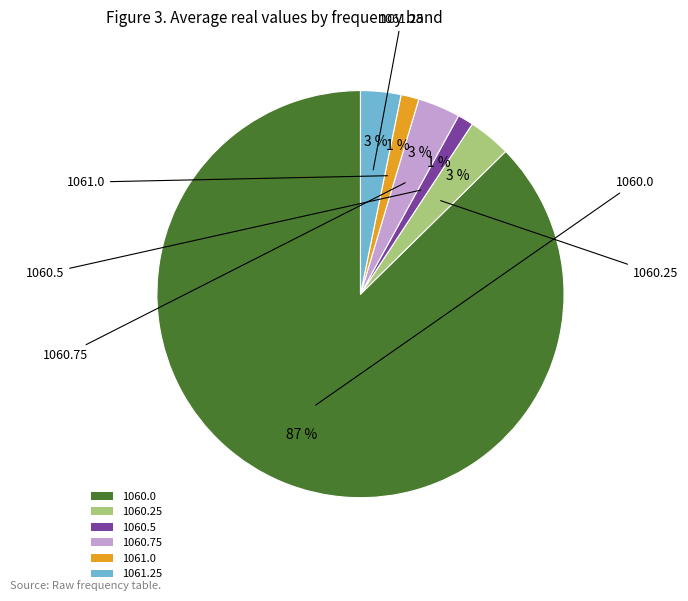

How many slices are in this pie chart?

6